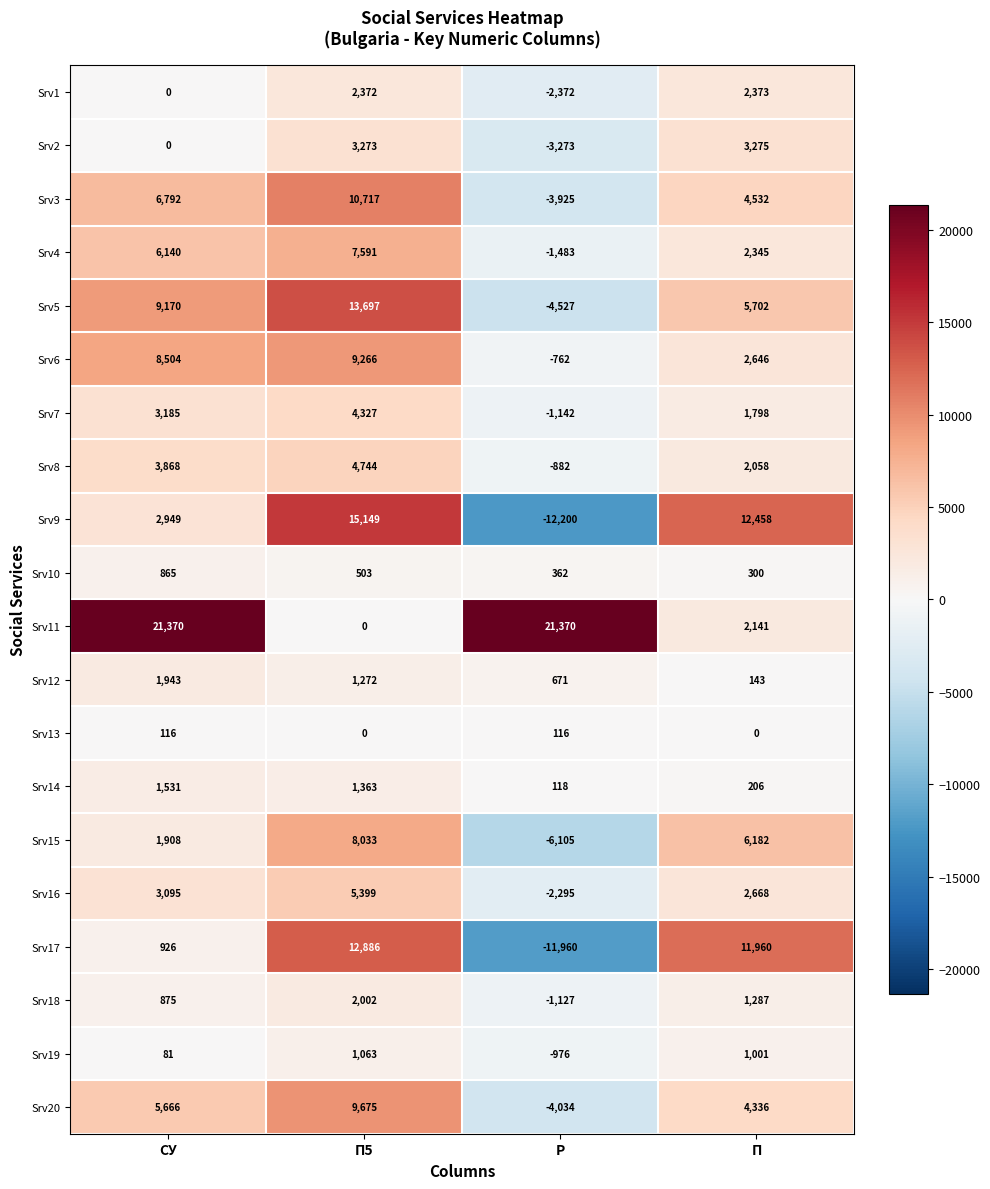

Which series has the largest total across all categories?

Srv11